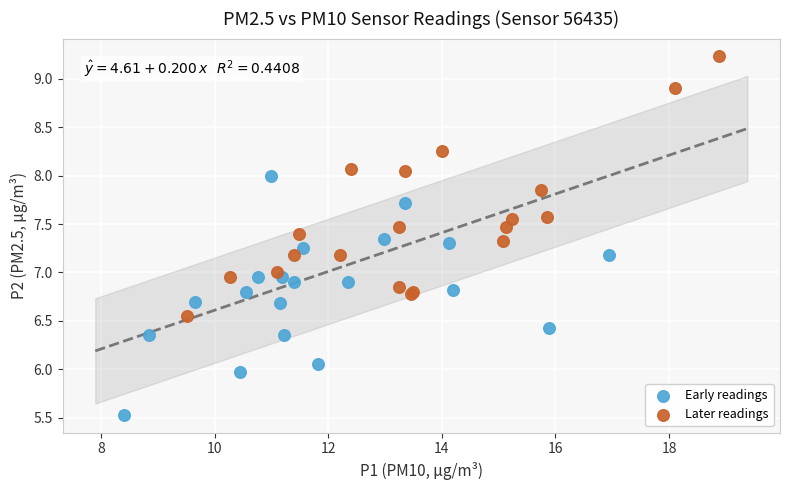

Which series reaches the maximum Y coordinate?

Later readings